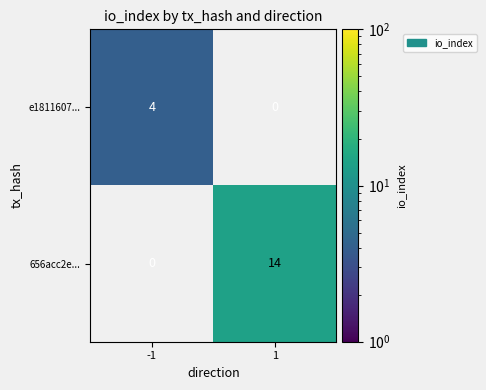

What is the difference between the e1811607... values at -1 and 1?

4